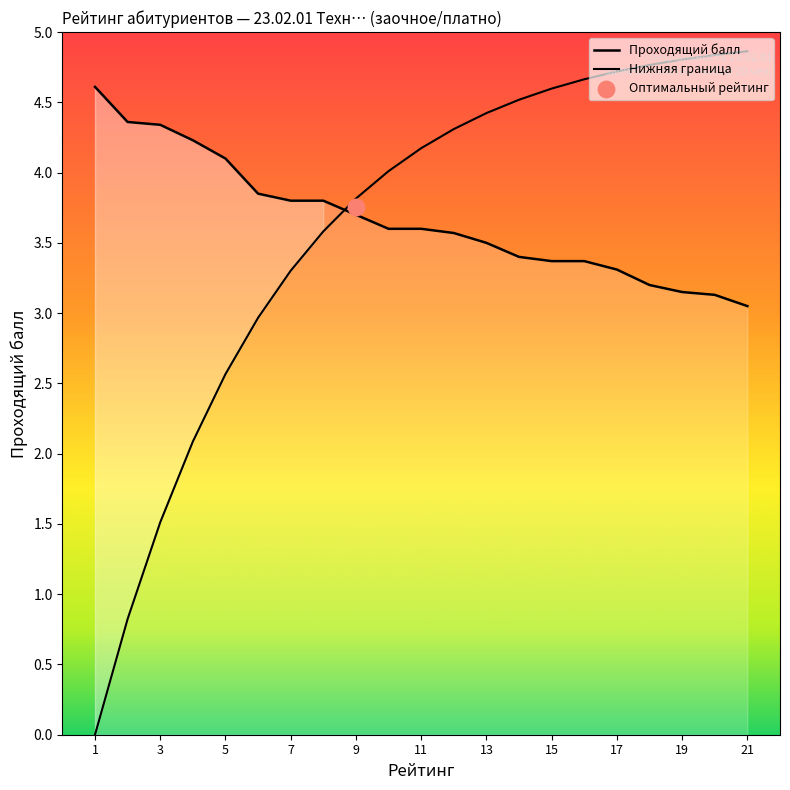

Which series reaches the maximum Y coordinate?

Нижняя граница